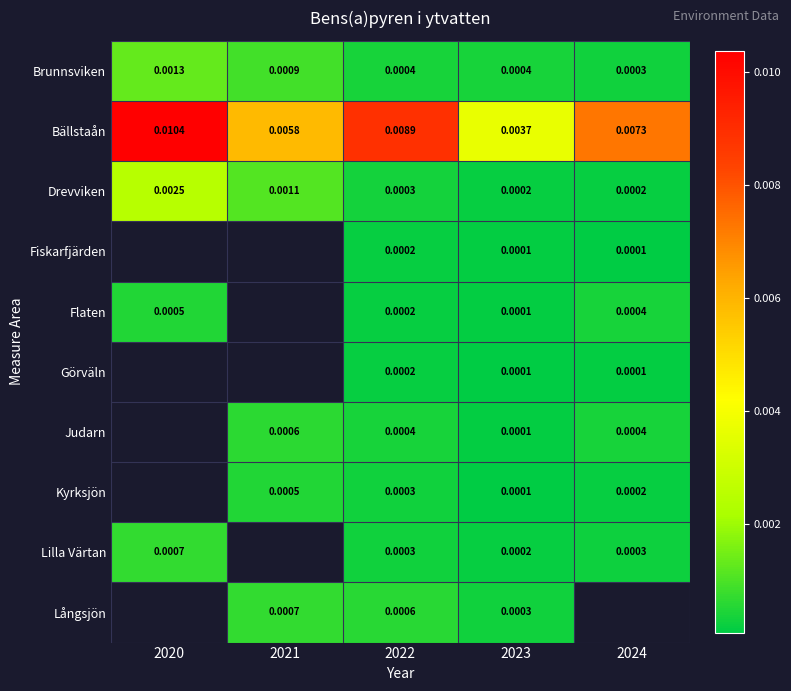

Between 2020 and 2023, which is larger?

2020